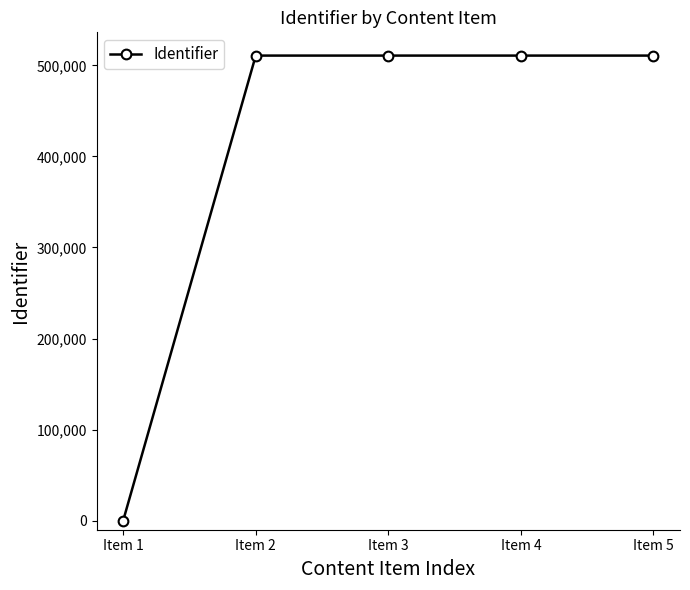

Approximately how many times larger is the value at Item 3 compared to Item 4?

1.0